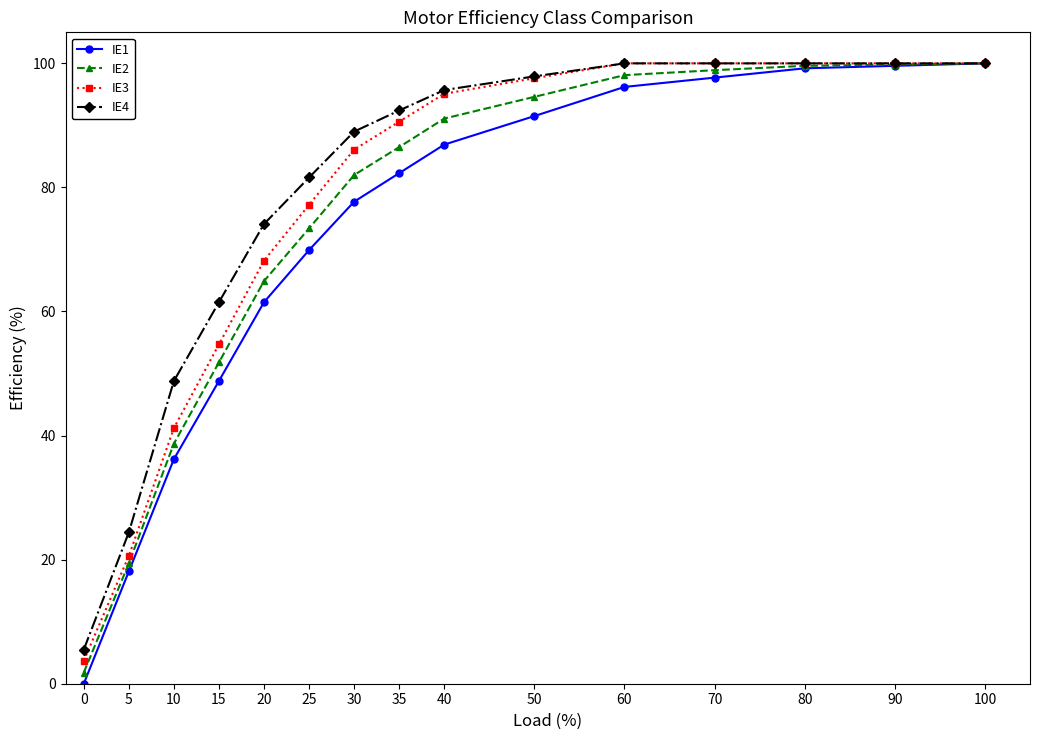

At how many categories does at least one series exceed 17?

14